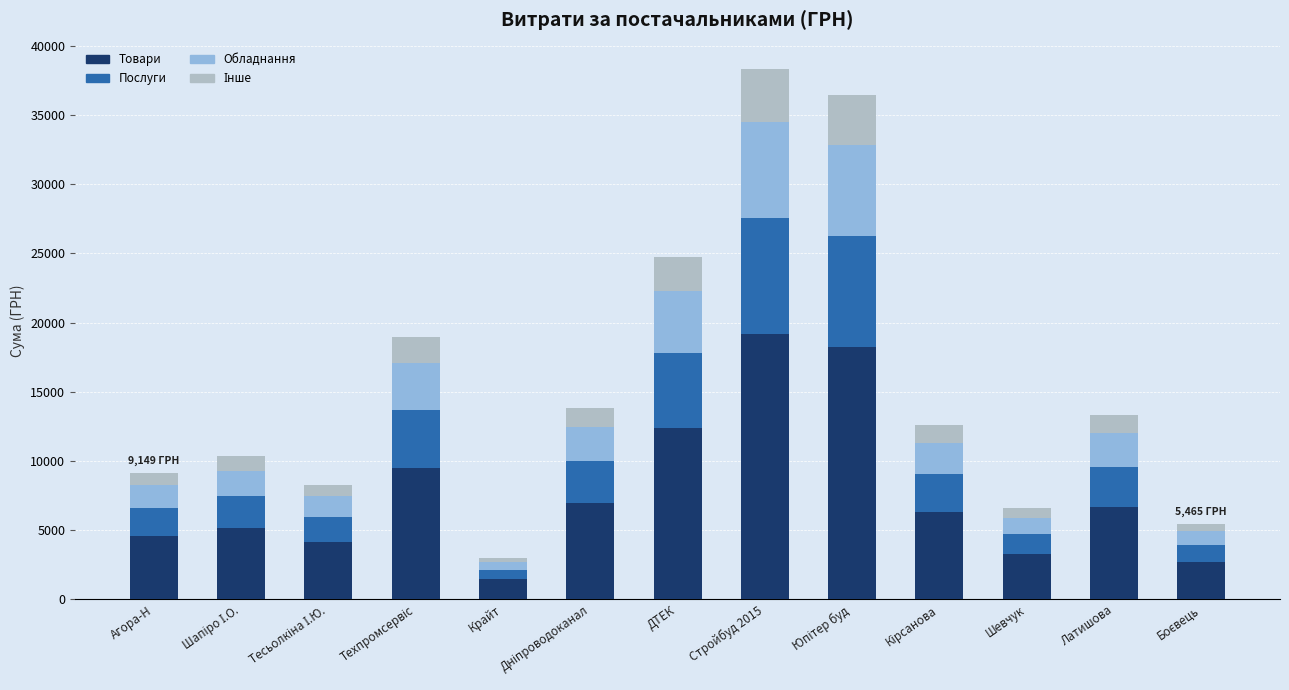

What is the minimum value for Товари?

1498.0